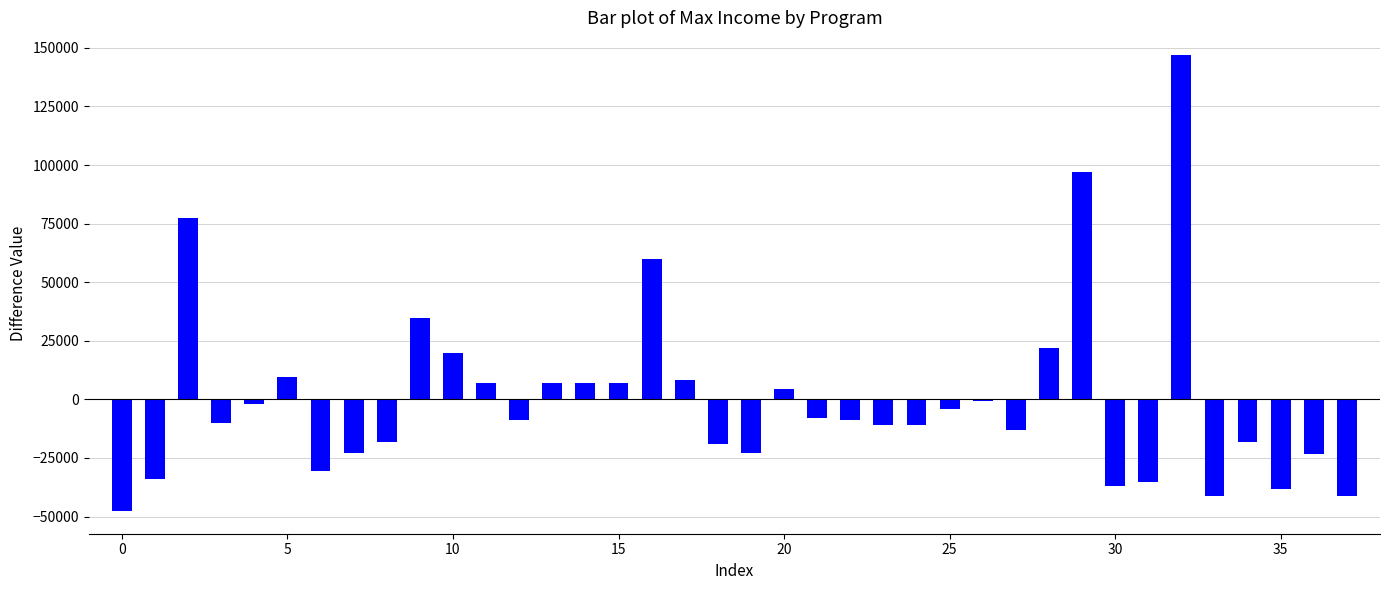

What is the value of the 12th bar from the left?

6887.4